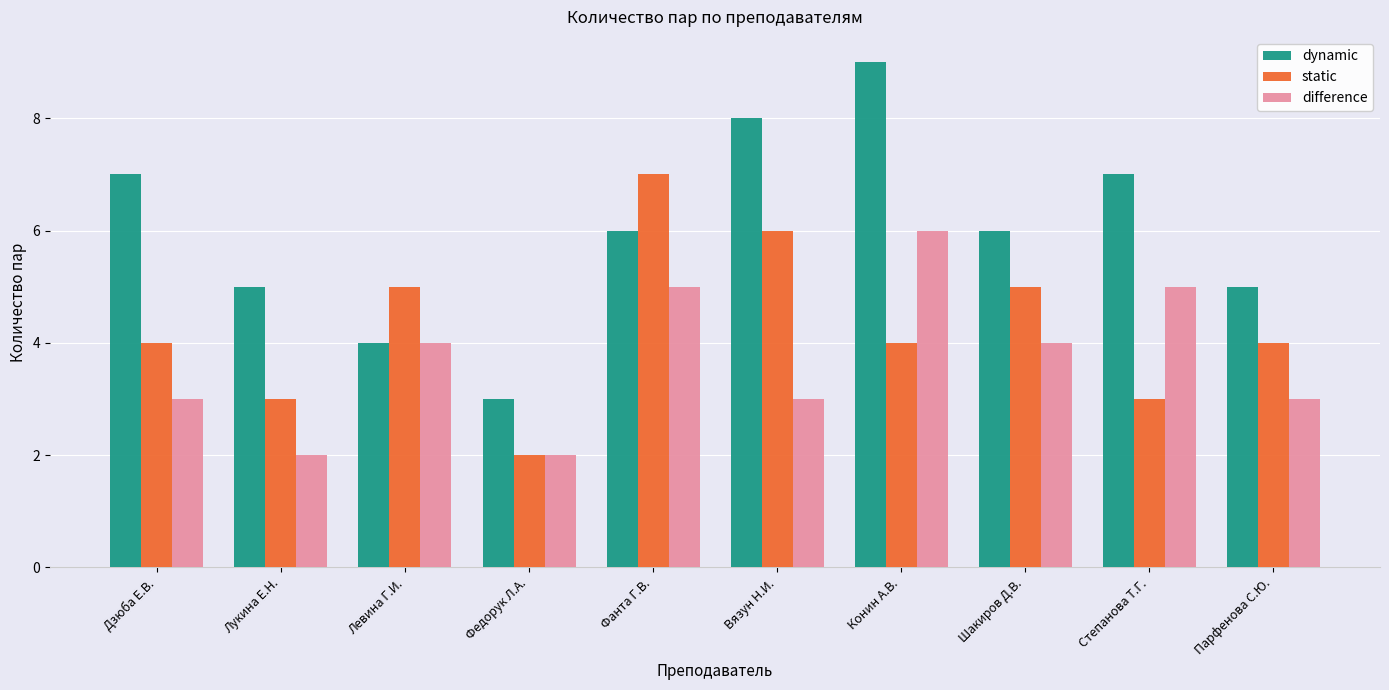

Between Лукина Е.Н. and Фанта Г.В., which series saw the biggest shift?

static